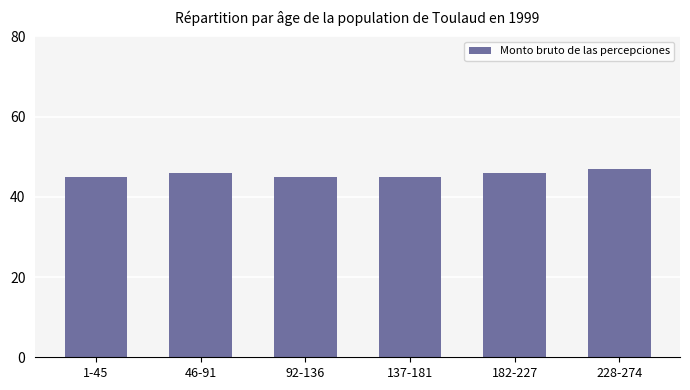

Reading right to left, list all the values displayed in this chart.

228-274=47	182-227=46	137-181=45	92-136=45	46-91=46	1-45=45